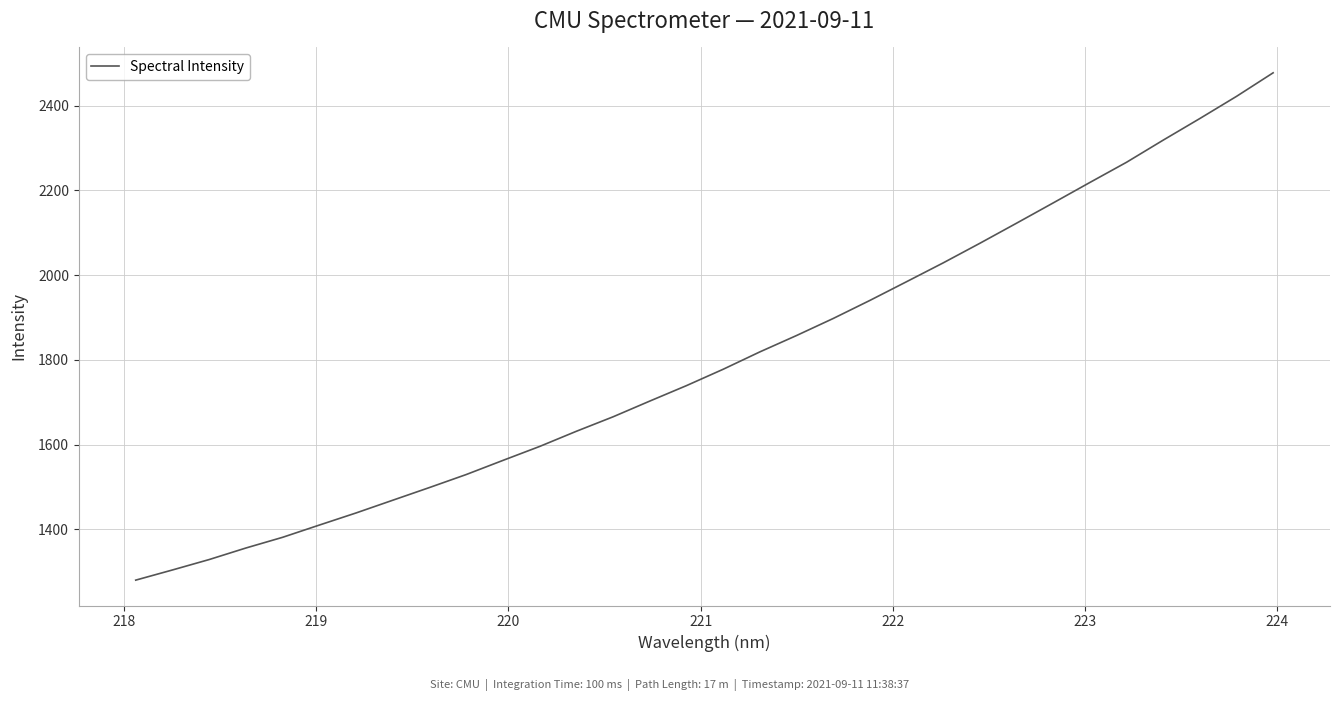

What is the smallest value displayed?

1279.8